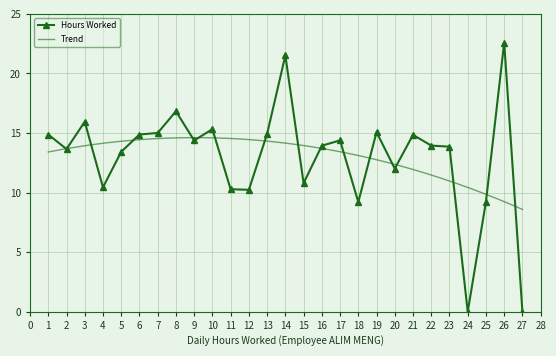

How many points are higher than both their immediate neighbors (excluding endpoints)?

8